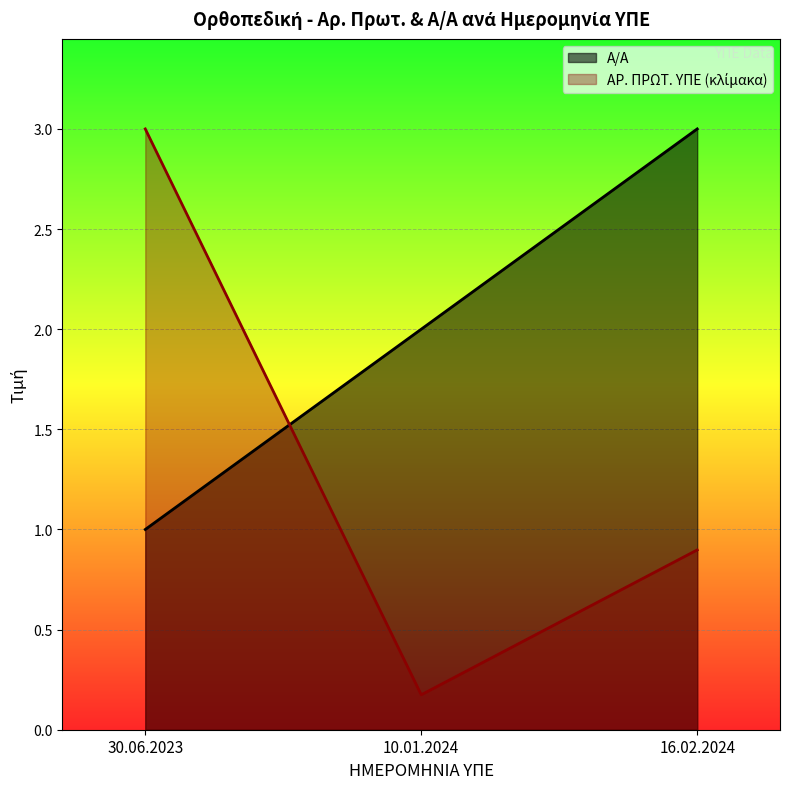

Reading left to right, what are all the values shown in this chart?

Α/Α: 30.06.2023=1.0	10.01.2024=2.0	16.02.2024=3.0
ΑΡ. ΠΡΩΤ. ΥΠΕ: 30.06.2023=3.0	10.01.2024=0.2	16.02.2024=0.9